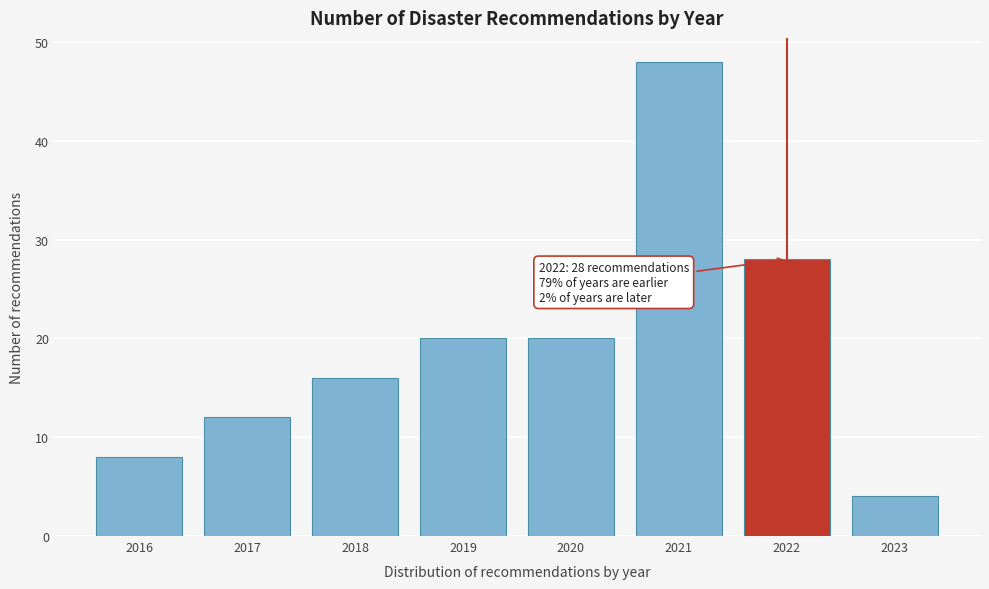

Reading left to right, transcribe all the data shown in this chart.

2016=8	2017=12	2018=16	2019=20	2020=20	2021=48	2022=28	2023=4